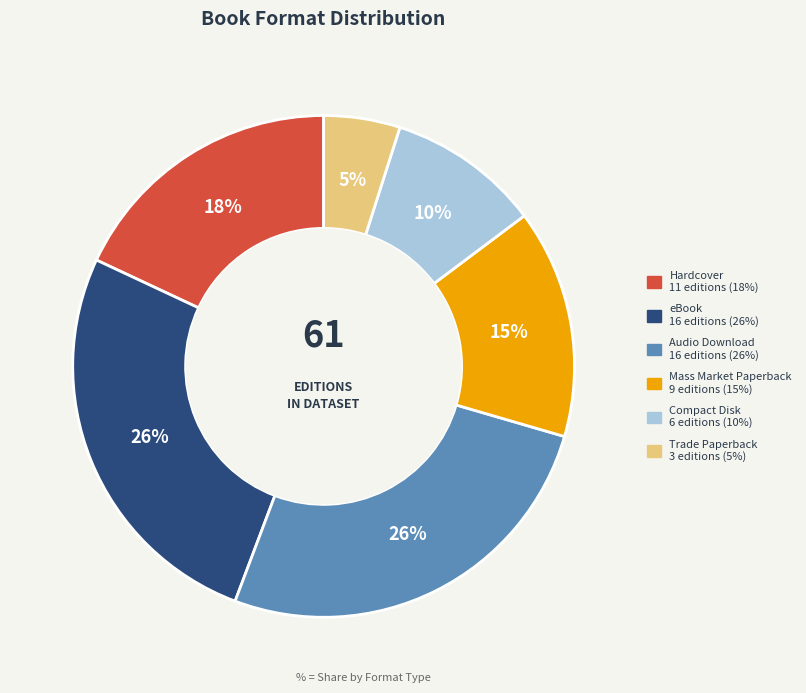

To the nearest percent, what is the difference between the largest and smallest slice percentages?

21%